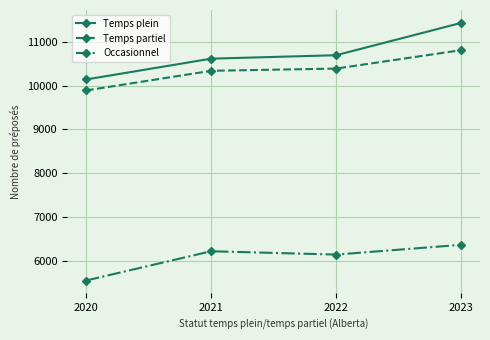

At which category is the sum across all series the highest?

2023